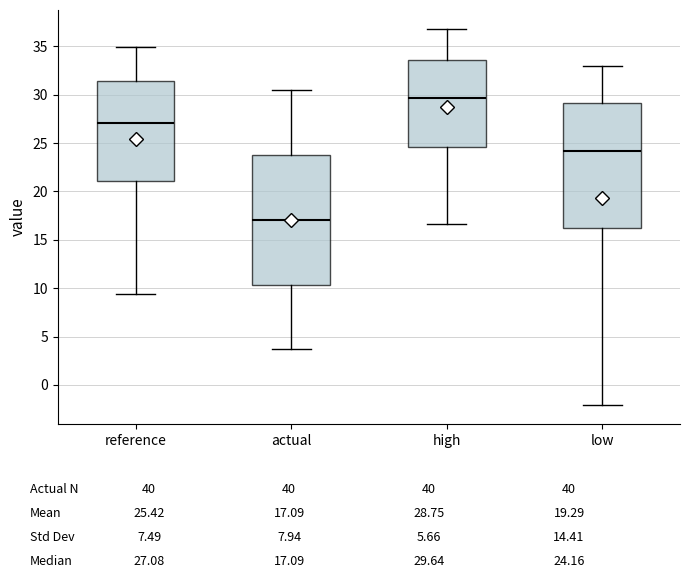

Reading left to right, read every box against the y-axis: the position of its median line, the range the box covers, and the ends of its whiskers. The values are not printed on the chart, so give them approximately, as read against the axis.

reference: median 27.0, box 21.0 to 31.5, whiskers 9.5 to 35.0
actual: median 17.0, box 10.5 to 24.0, whiskers 3.5 to 30.5
high: median 29.5, box 24.5 to 33.5, whiskers 16.5 to 37.0
low: median 24.0, box 16.0 to 29.0, whiskers -2.0 to 33.0